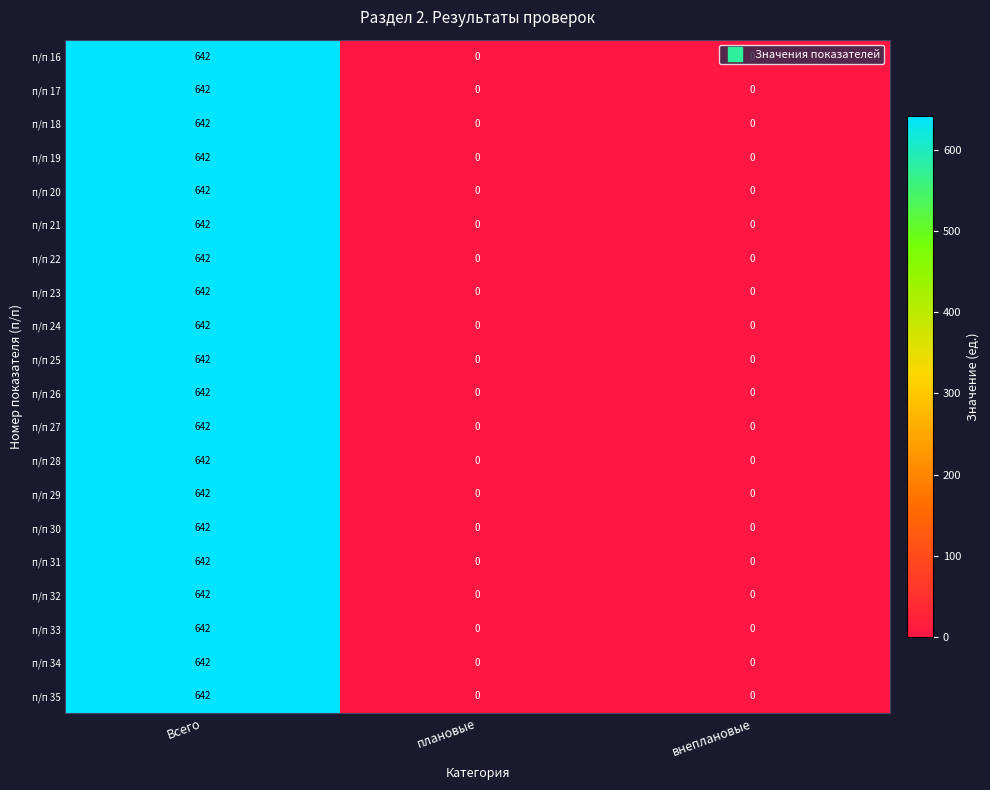

What is the sum of all п/п 24 values?

642